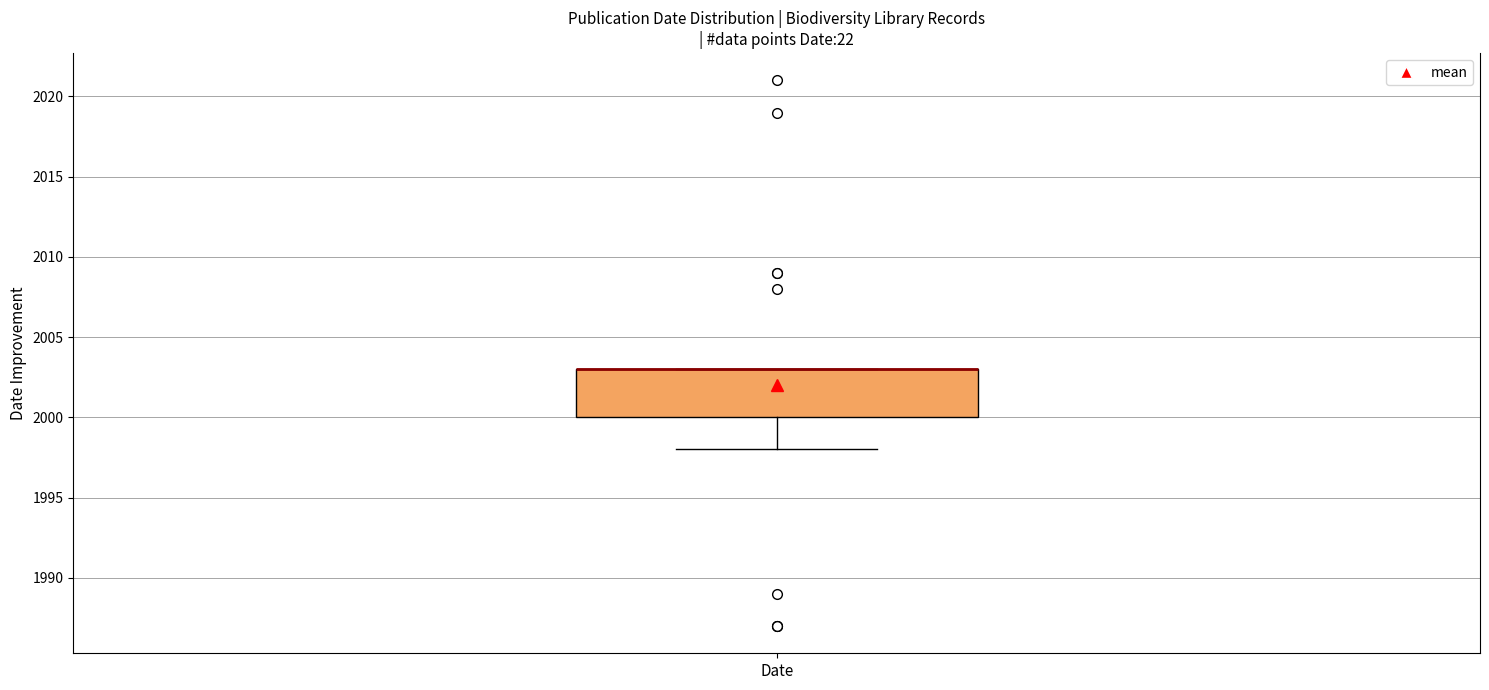

Read this box plot against the y-axis: the position of the median line, the range covered by the box, and the ends of both whiskers. The values are not printed on the chart, so give them approximately, as read against the axis.

median 2003 (drawn on the box's upper edge), box 2000 to 2003, whiskers 1998 to 2003